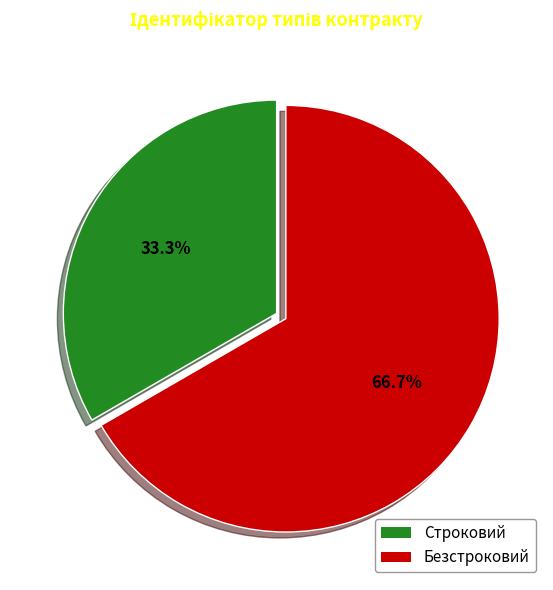

Approximately how many times larger is the value at Безстроковий compared to Строковий?

2.0